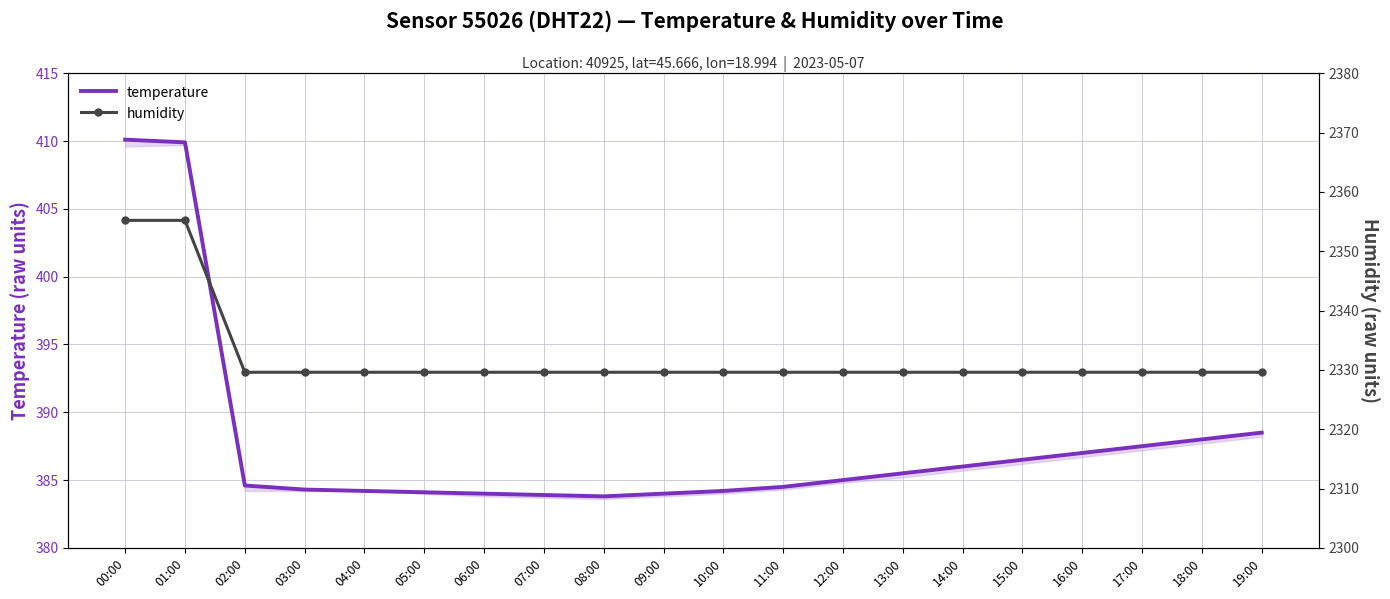

At which category does the chart reach its peak across all series?

00:00